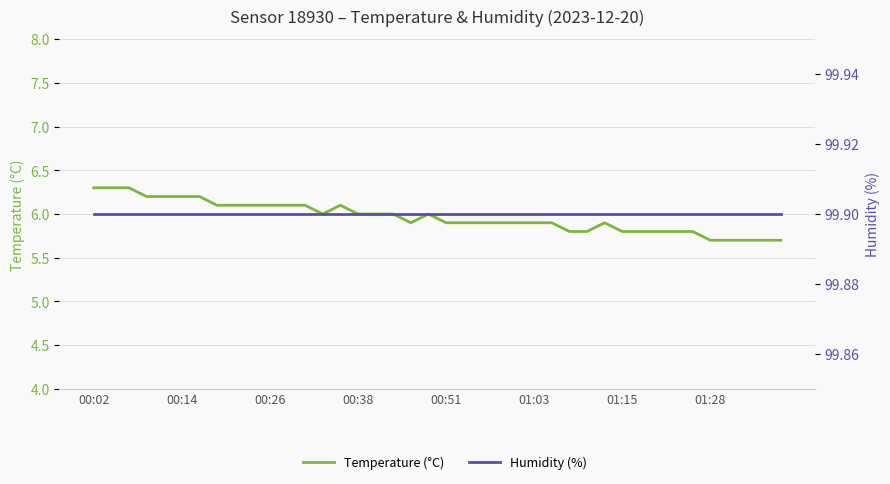

True or false: Humidity (%) has a value of 99.9 at 13.

True